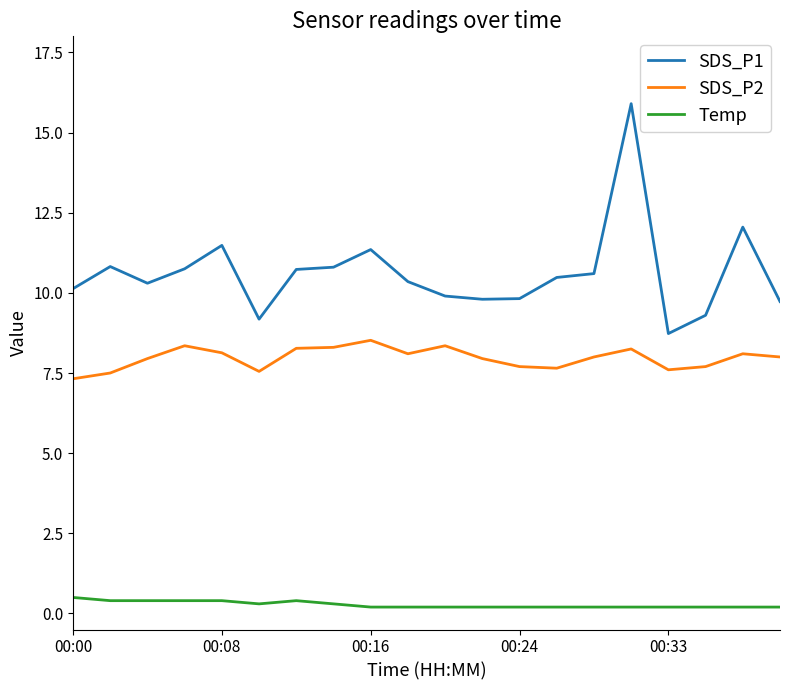

Rank the series by their maximum value, from highest to lowest.

SDS_P1, SDS_P2, Temp